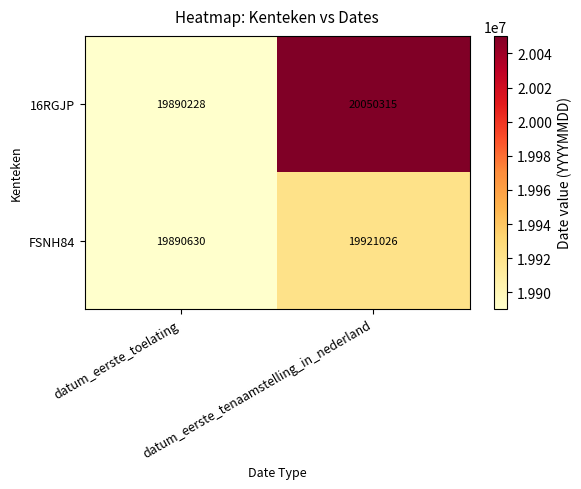

At how many categories does at least one series exceed 20041135?

1